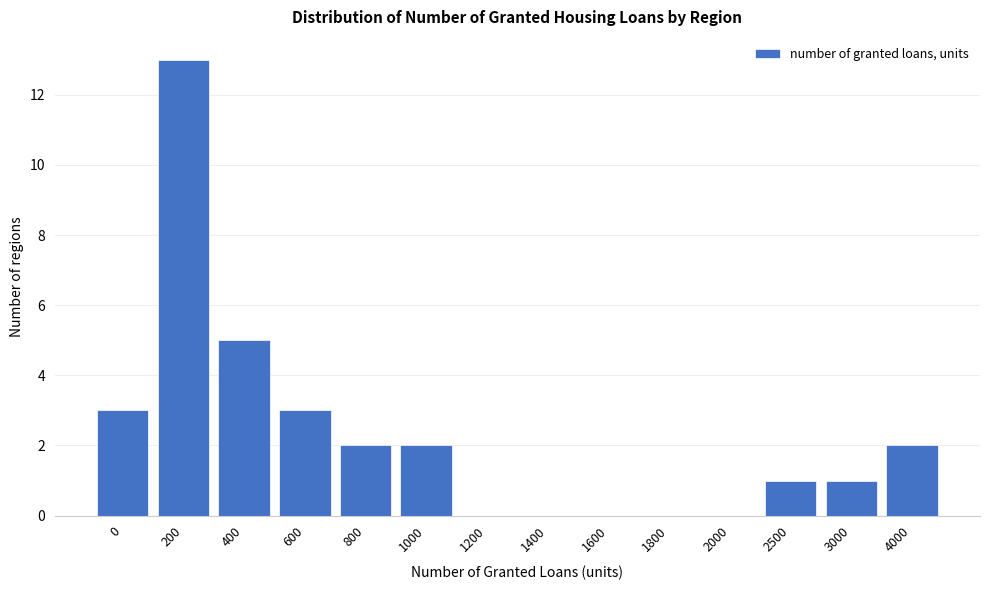

Reading left to right, what are all the values shown in this chart?

0=3	200=13	400=5	600=3	800=2	1000=2	1200=0	1400=0	1600=0	1800=0	2000=0	2500=1	3000=1	4000=2